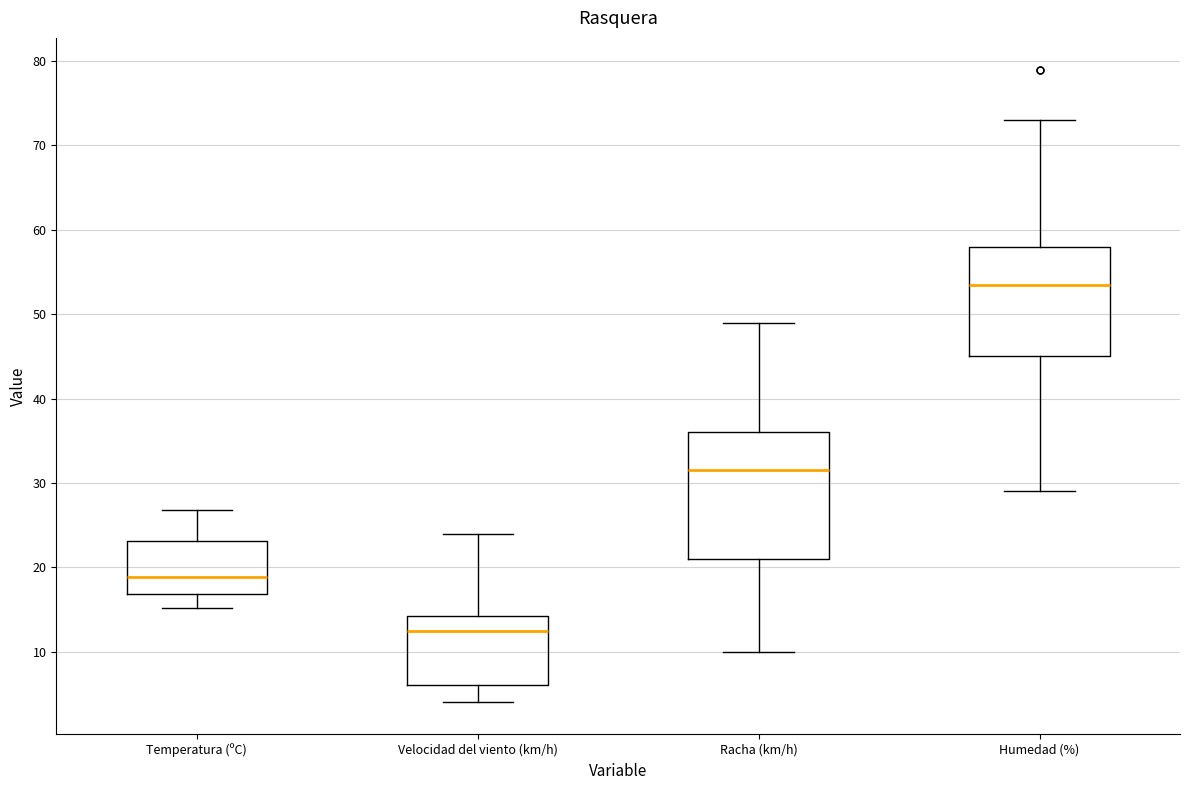

Reading left to right, read every box against the y-axis: the position of its median line, the range the box covers, and the ends of its whiskers. The values are not printed on the chart, so give them approximately, as read against the axis.

Temperatura (ºC): median 19, box 17 to 23, whiskers 15 to 27
Velocidad del viento (km/h): median 13, box 6 to 14, whiskers 4 to 24
Racha (km/h): median 32, box 21 to 36, whiskers 10 to 49
Humedad (%): median 54, box 45 to 58, whiskers 29 to 73